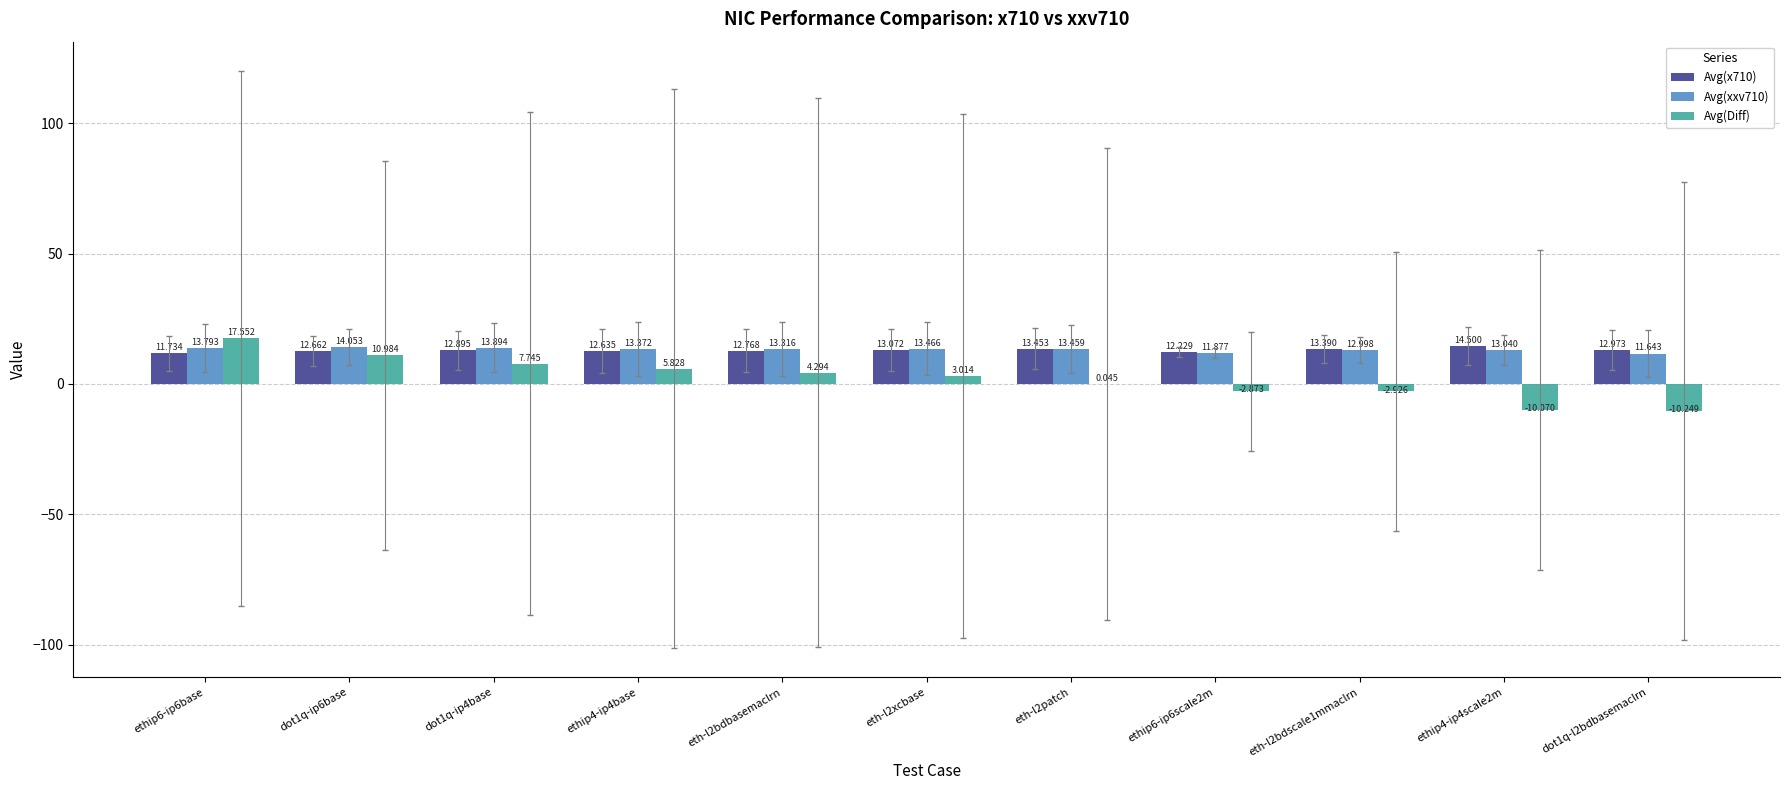

Are the bars grouped side by side (vs. stacked)?

Yes